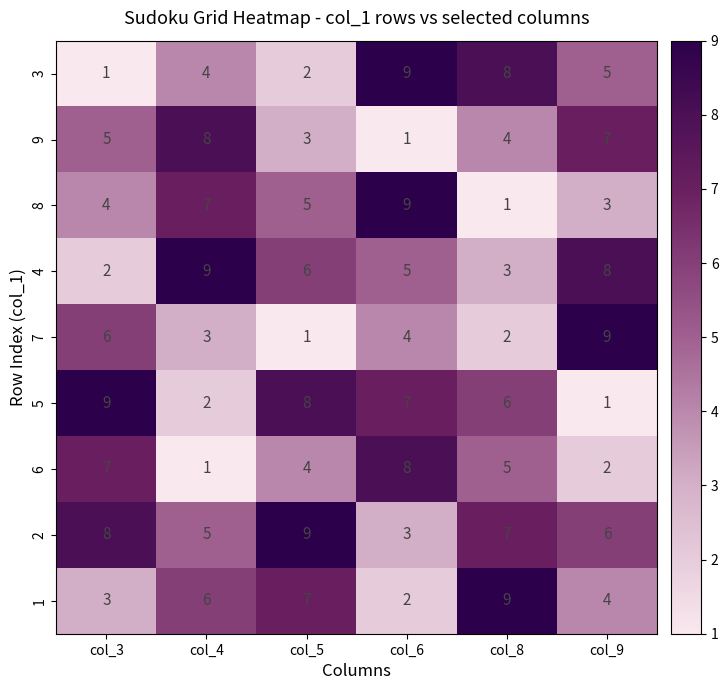

The 8 series shows 3 at col_9. True or false?

True